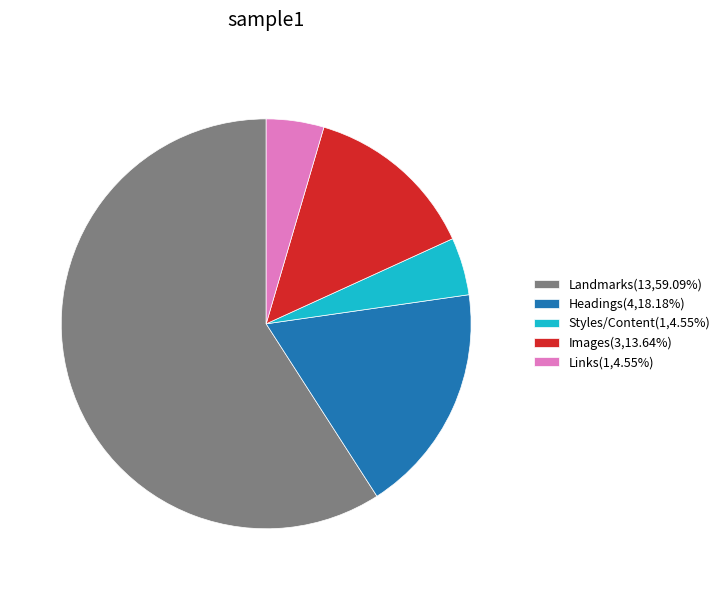

How many slices are in this pie chart?

5